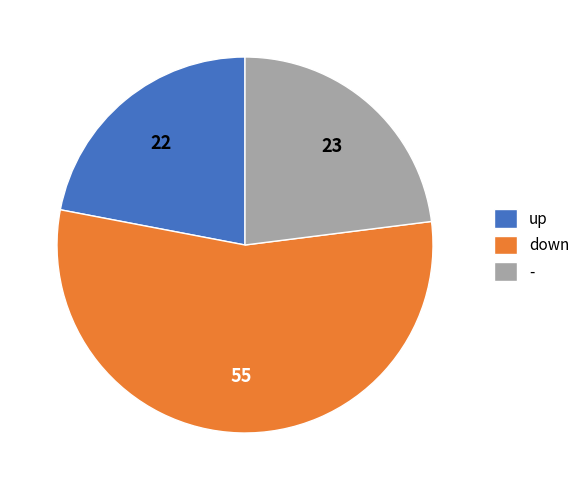

Is down the majority of the pie?

Yes